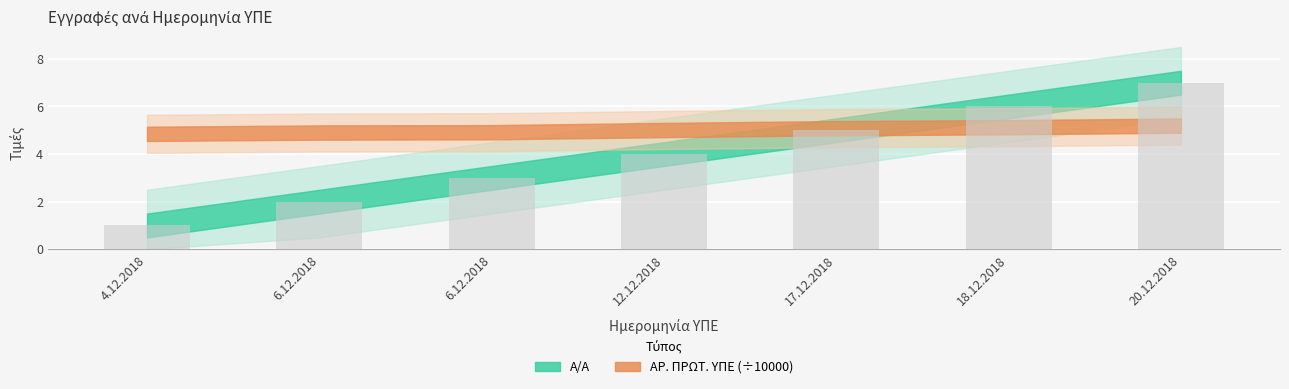

What is the sum of the values at 20.12.2018 and 4.12.2018?

8